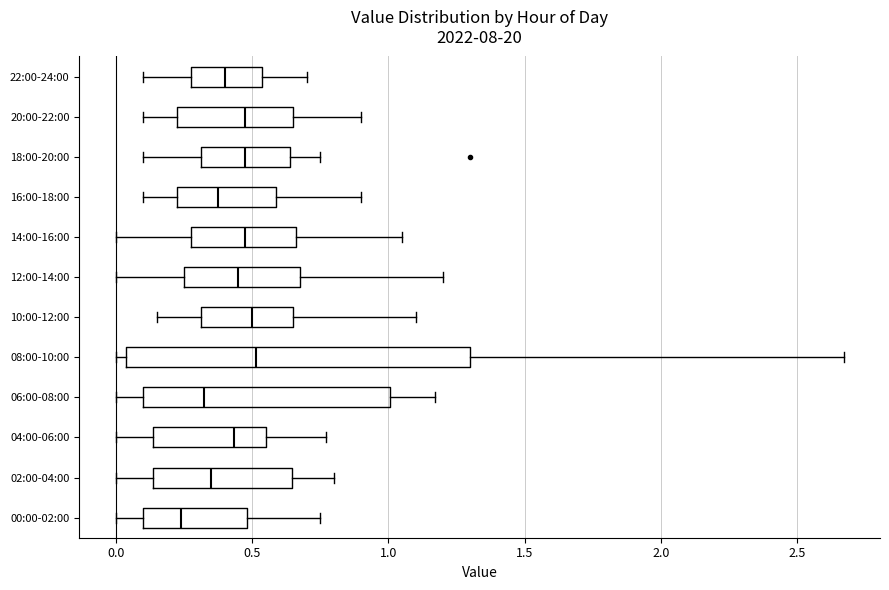

Reading bottom to top, transcribe this box plot: for each box, give where its median line is, the range the box spans, and where its two whiskers end, as read against the x-axis. The values are not printed on the chart, so give them approximately, as read against the axis.

00:00-02:00: median 0.25, box 0.10 to 0.50, whiskers 0.00 to 0.75
02:00-04:00: median 0.35, box 0.15 to 0.65, whiskers 0.00 to 0.80
04:00-06:00: median 0.45, box 0.15 to 0.55, whiskers 0.00 to 0.75
06:00-08:00: median 0.35, box 0.10 to 1.00, whiskers 0.00 to 1.15
08:00-10:00: median 0.50, box 0.05 to 1.30, whiskers 0.00 to 2.65
10:00-12:00: median 0.50, box 0.30 to 0.65, whiskers 0.15 to 1.10
12:00-14:00: median 0.45, box 0.25 to 0.70, whiskers 0.00 to 1.20
14:00-16:00: median 0.50, box 0.30 to 0.65, whiskers 0.00 to 1.05
16:00-18:00: median 0.40, box 0.25 to 0.60, whiskers 0.10 to 0.90
18:00-20:00: median 0.50, box 0.30 to 0.65, whiskers 0.10 to 0.75
20:00-22:00: median 0.50, box 0.25 to 0.65, whiskers 0.10 to 0.90
22:00-24:00: median 0.40, box 0.30 to 0.55, whiskers 0.10 to 0.70